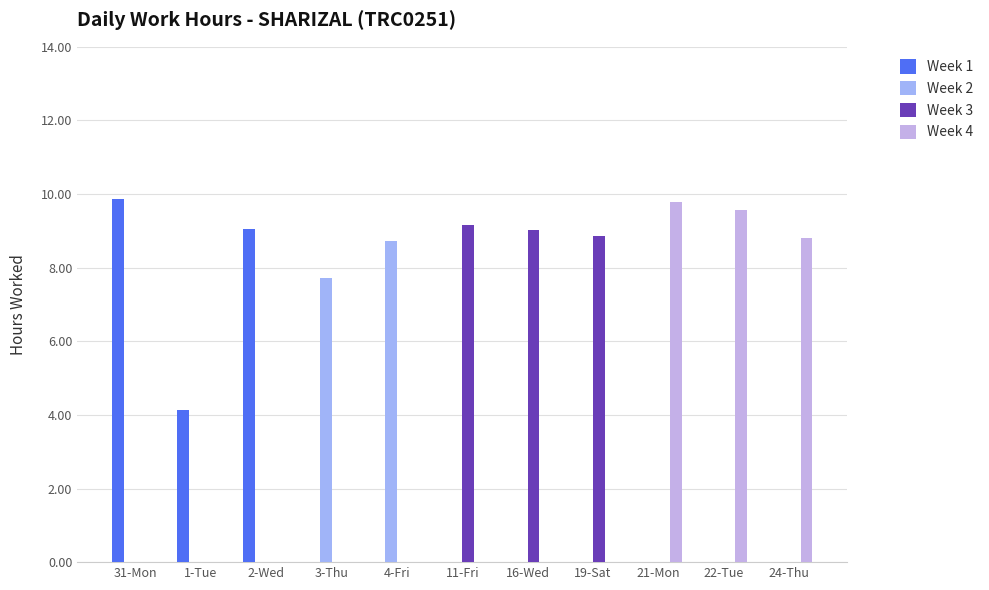

Is the value of Week 4 at 1-Tue greater than the value of Week 2 at 22-Tue?

No